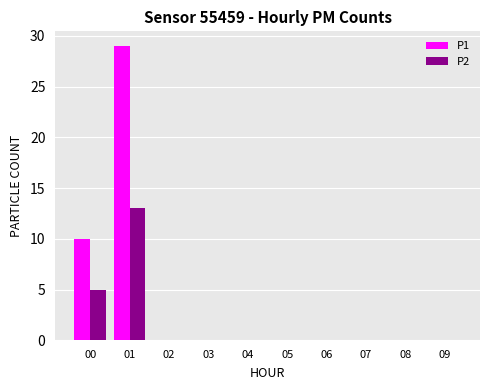

Is the value of P2 at 02 greater than the value of P1 at 01?

No